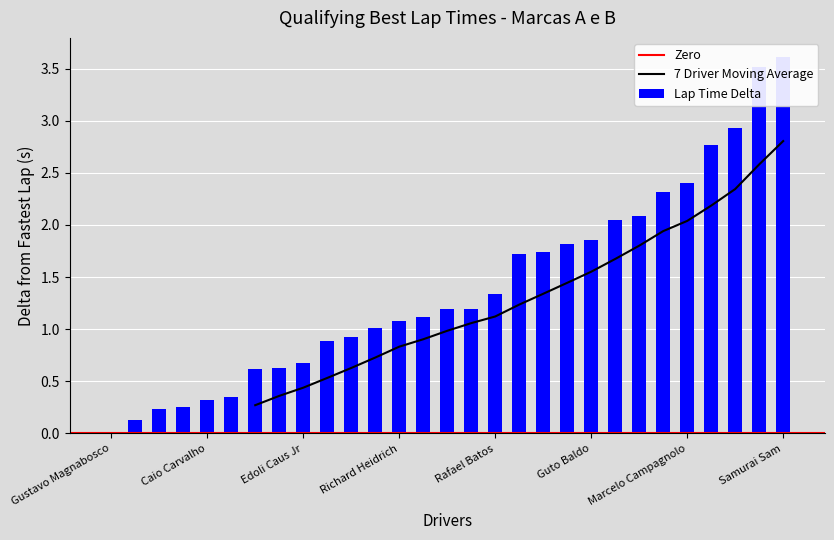

Is it true that the value at Thiago Klein is 0.4?

False